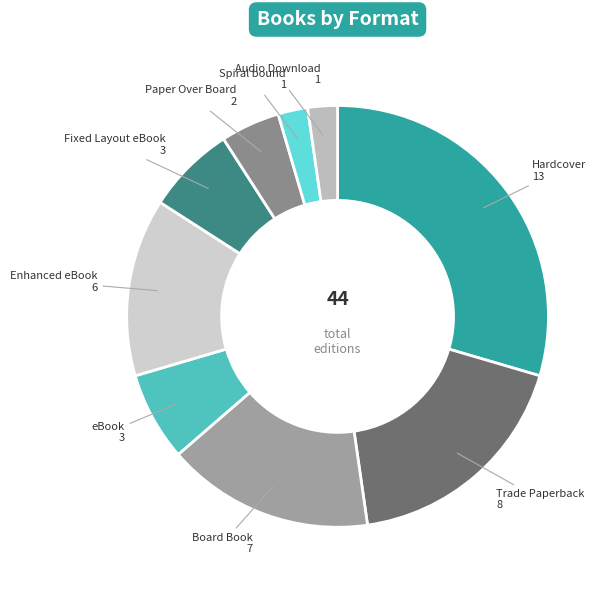

Which slice is the largest?

Hardcover